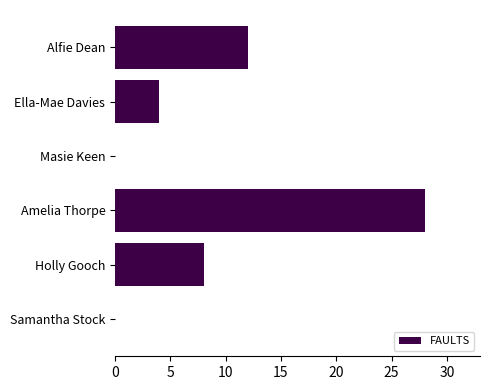

What is the sum of all values?

52